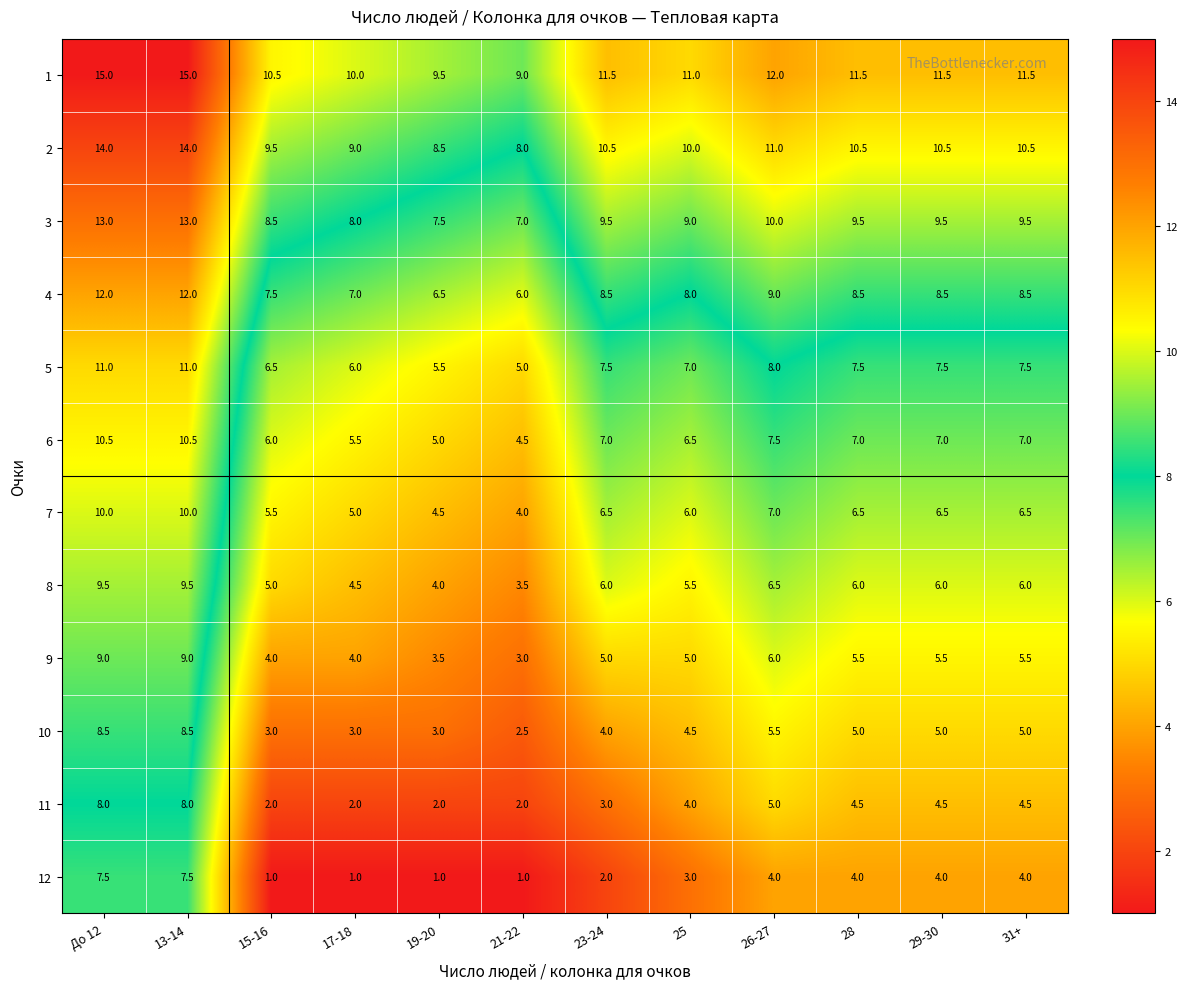

The 3 series shows 8.3 at 13-14. True or false?

False